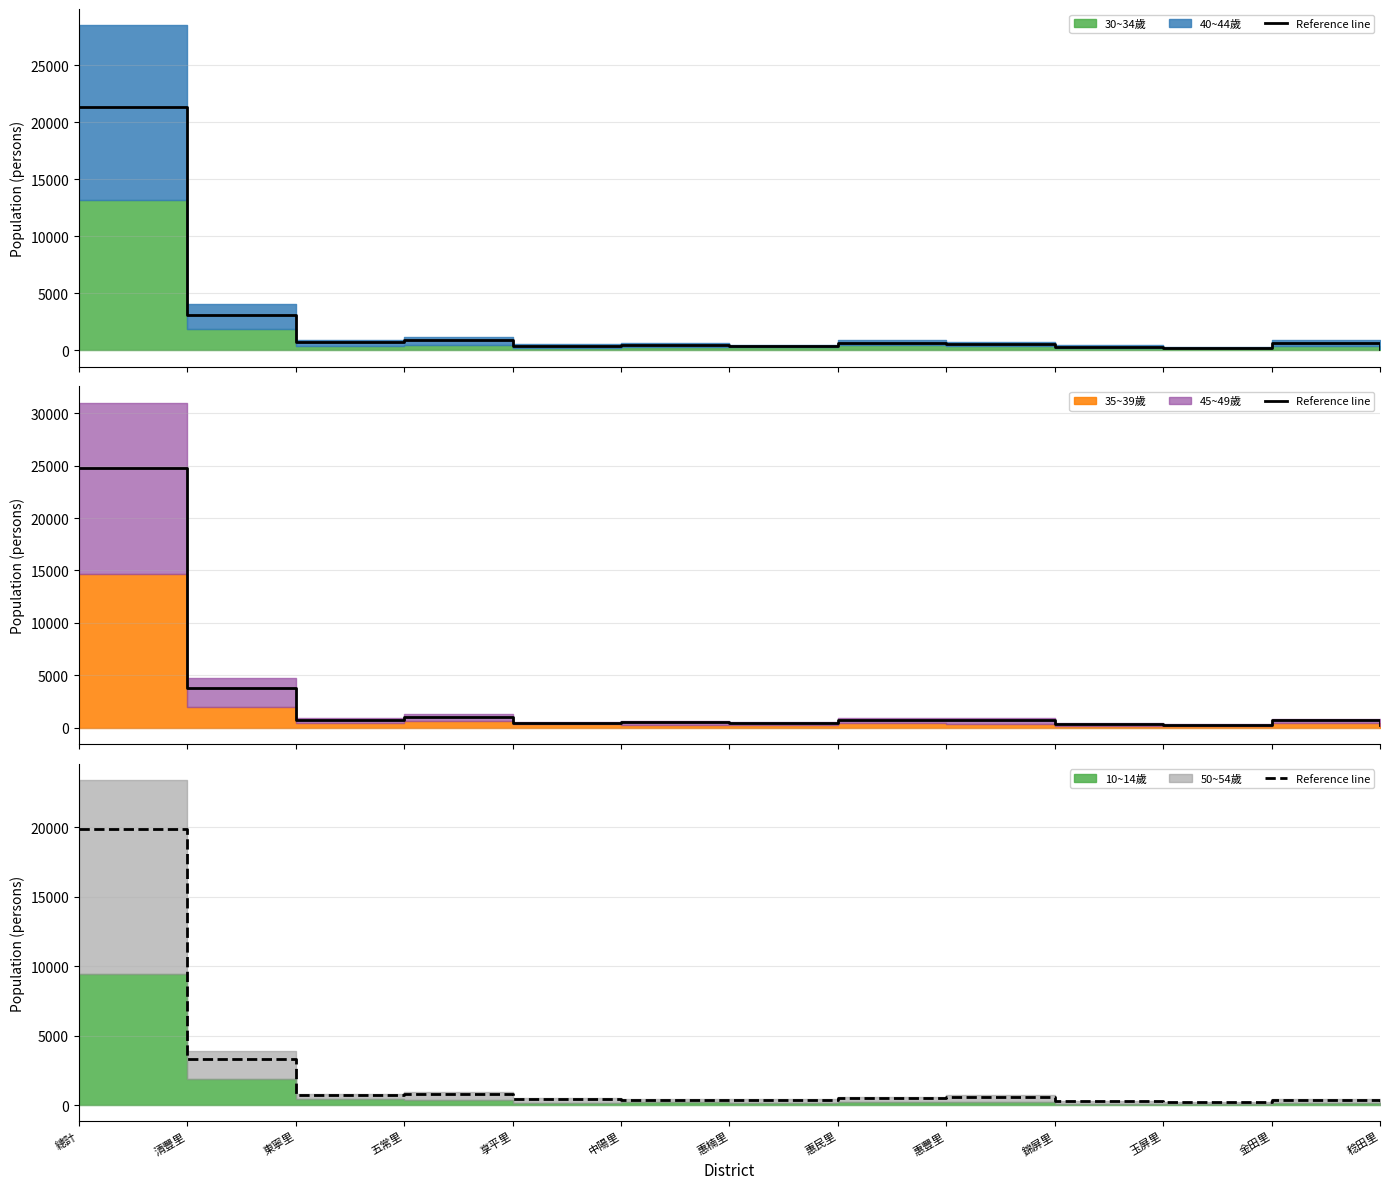

How many lines are shown in the chart?

1